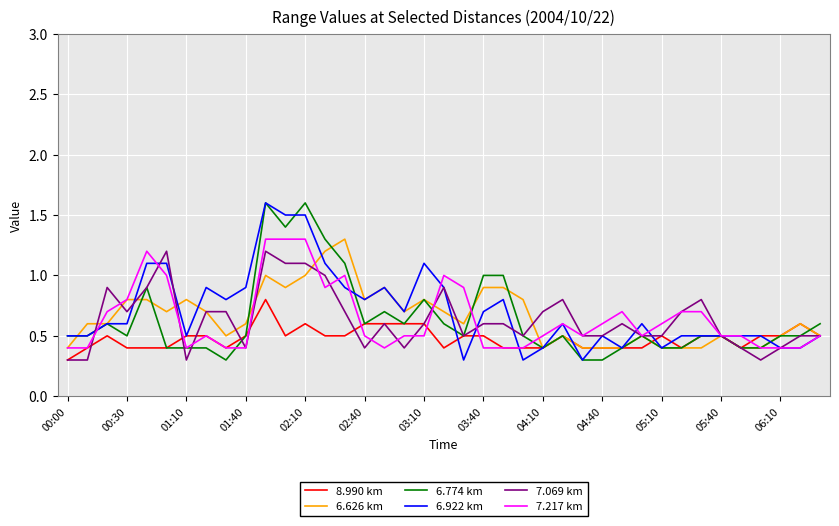

What is the minimum value shown in the chart?

0.3